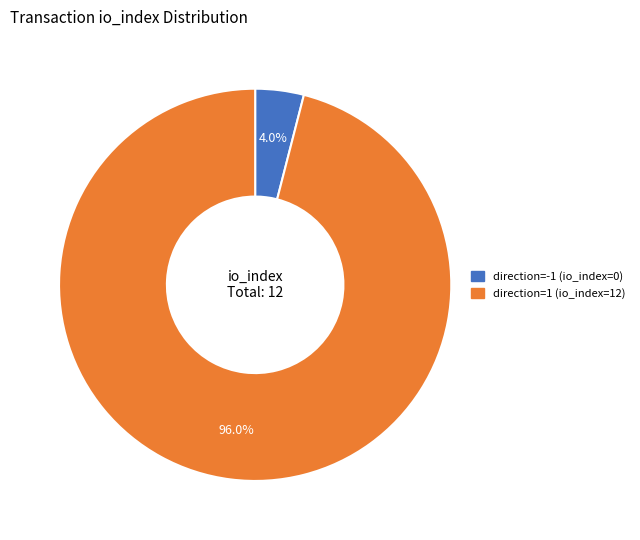

Which category has the smallest portion of the pie?

direction=-1 (io_index=0)